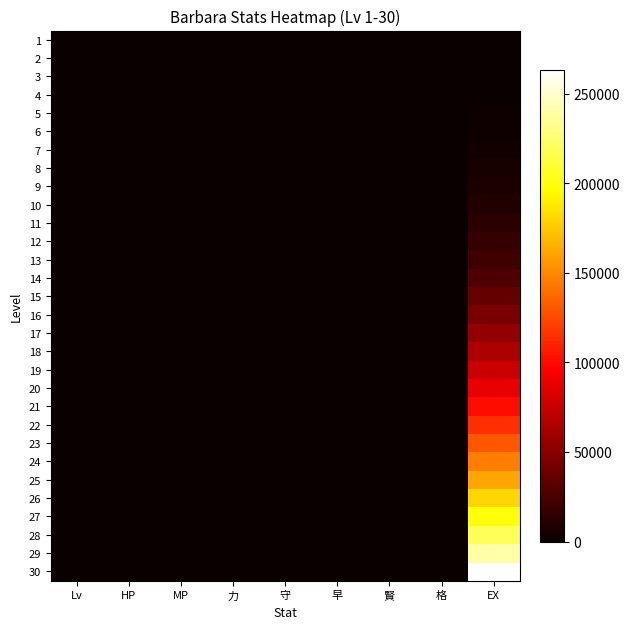

At which category is the sum across all series the highest?

EX